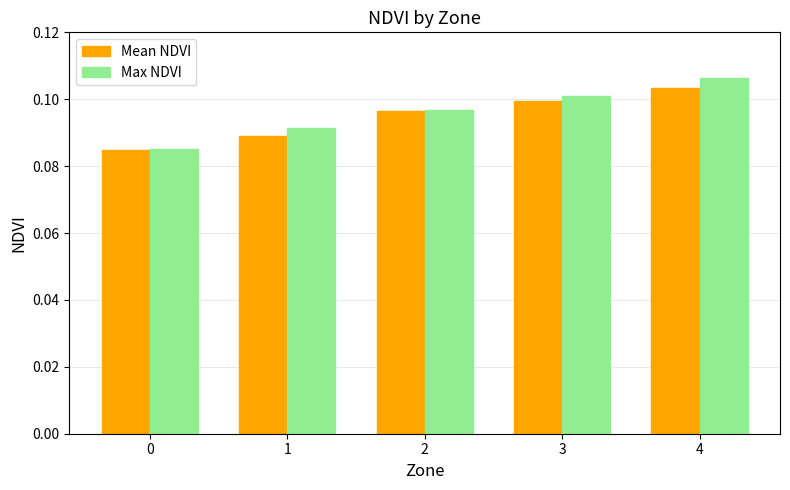

Is it true that Mean NDVI equals 0.1 at 2?

True